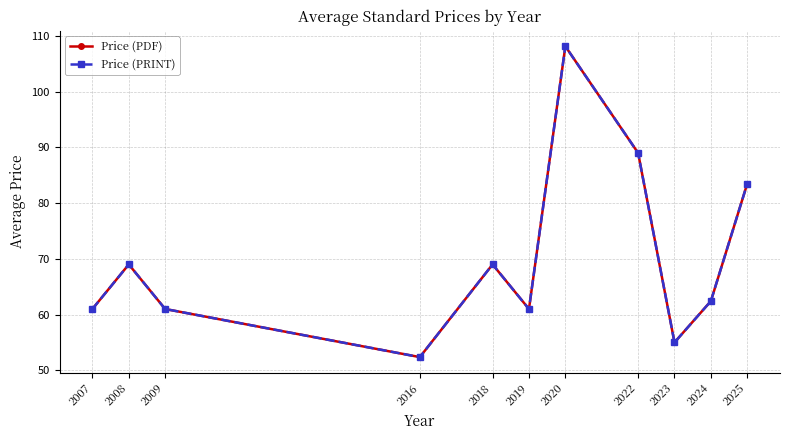

Is this an area chart (filled region under the line)?

No